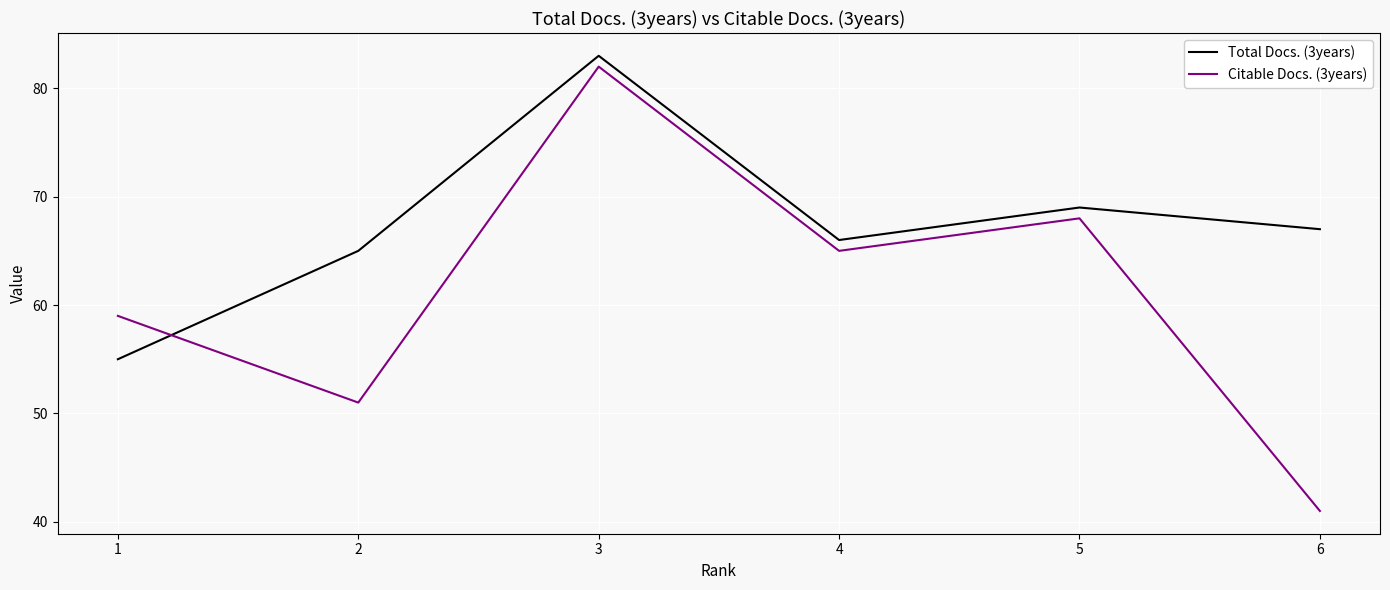

Rank the series by their average value, from lowest to highest.

Citable Docs. (3years), Total Docs. (3years)